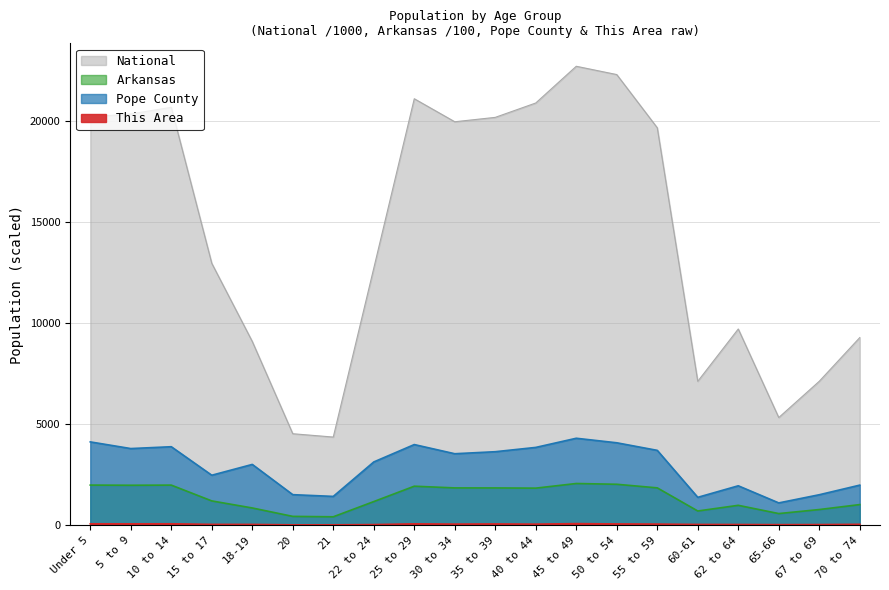

At which label is This Area closest to 39?

40 to 44